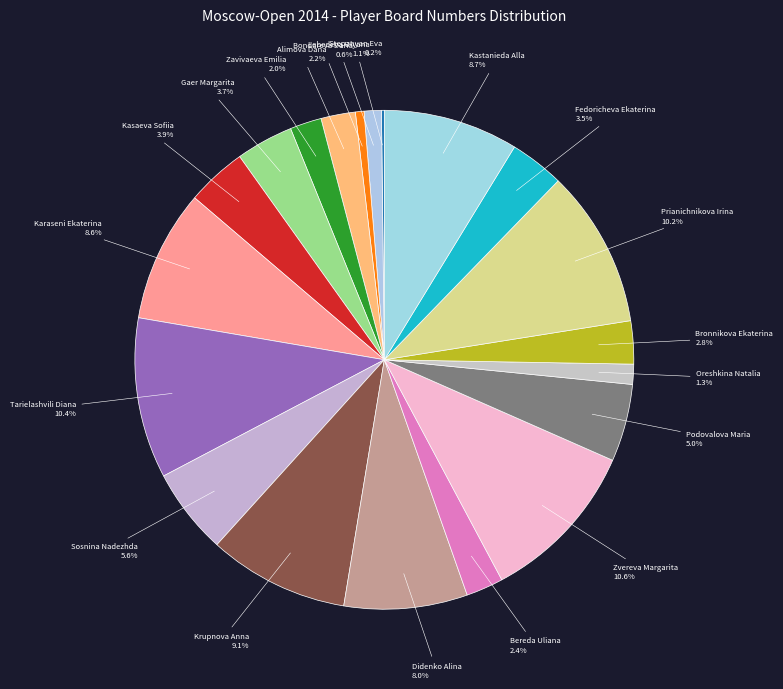

What percentage is NOT represented by Kasaeva Sofiia?

96.1%